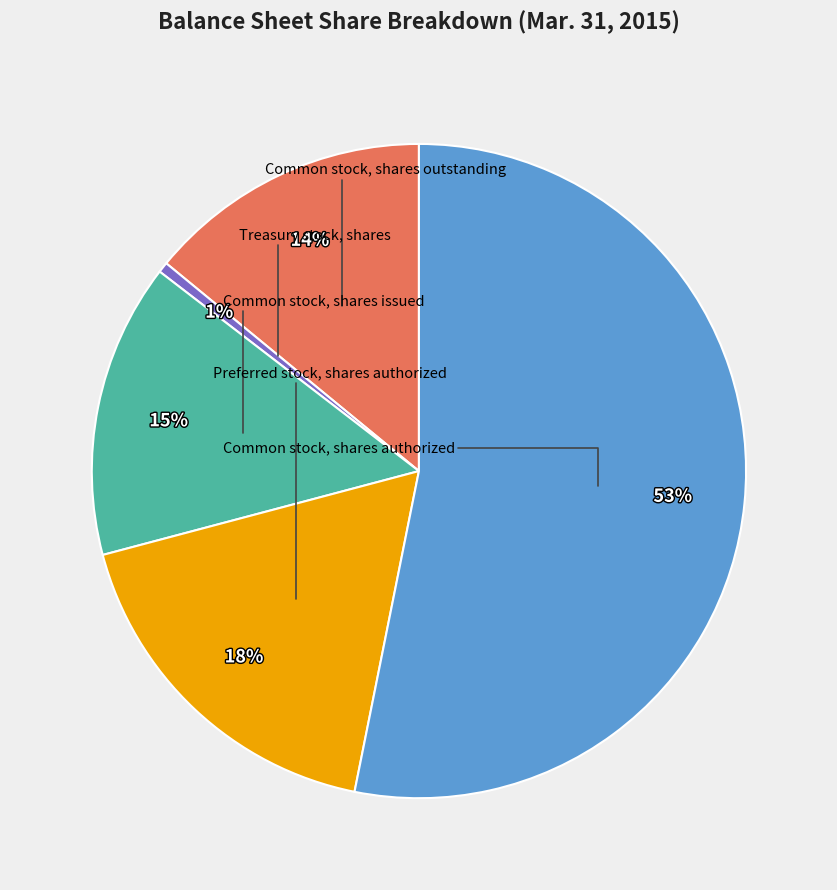

To the nearest percent, what is the average slice percentage?

20%